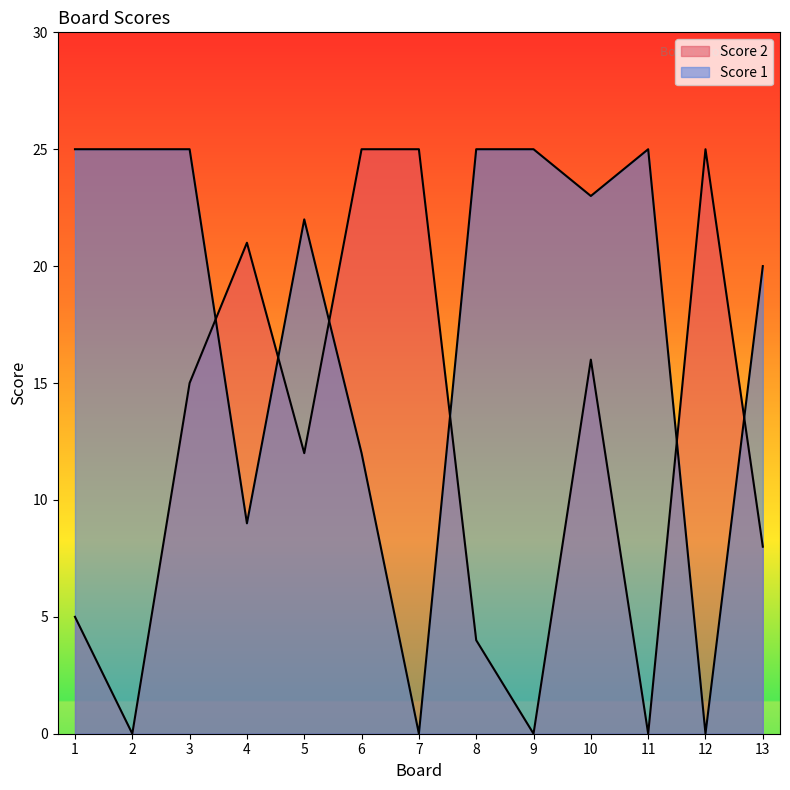

Does the chart display data point markers on the line(s)?

No